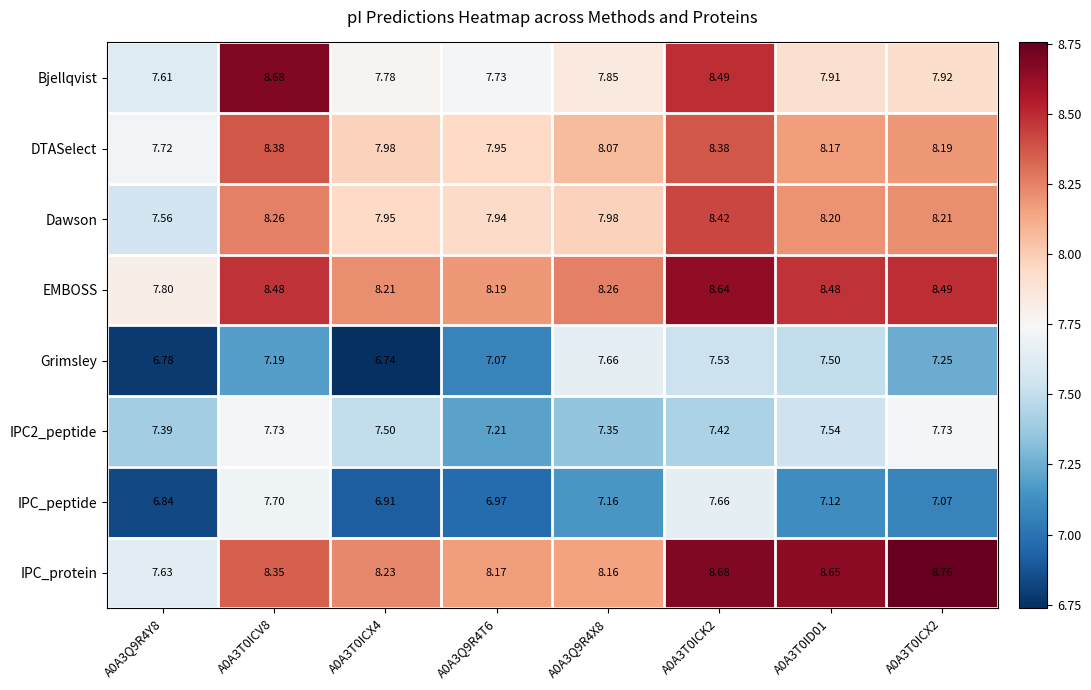

Which series has the largest range (max minus min)?

IPC_protein